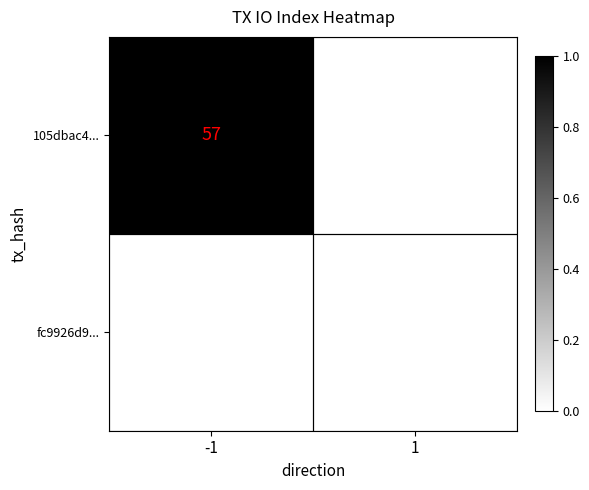

The value of 105dbac4... at -1 is 101. True or false?

False